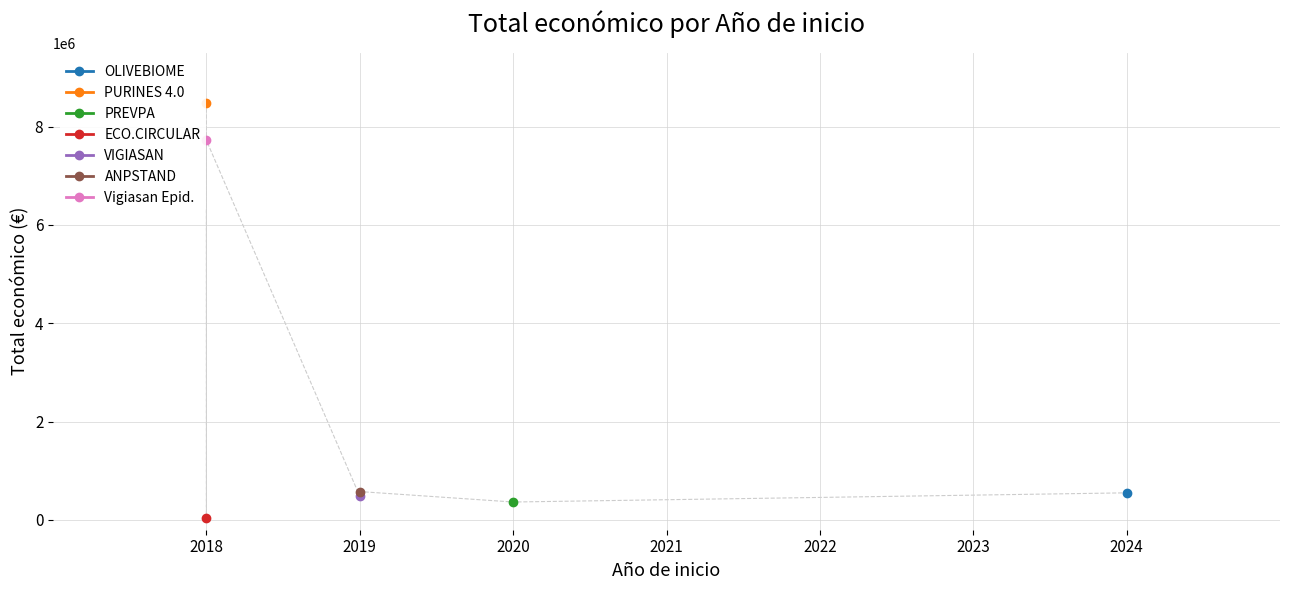

How many values are below 550111?

3